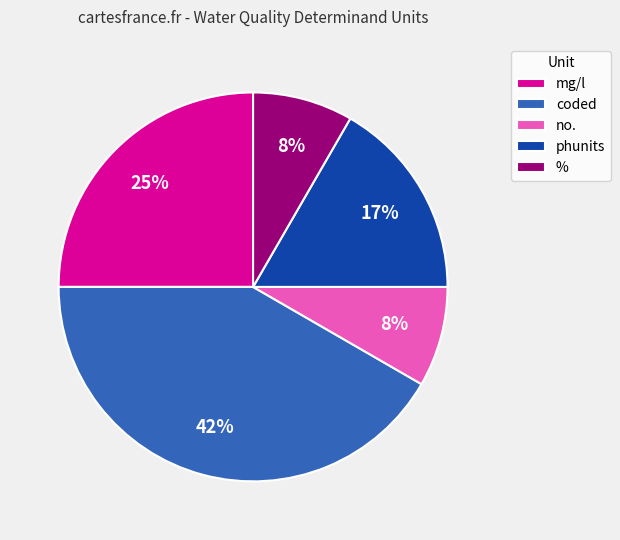

Does % represent more than half of the total?

No